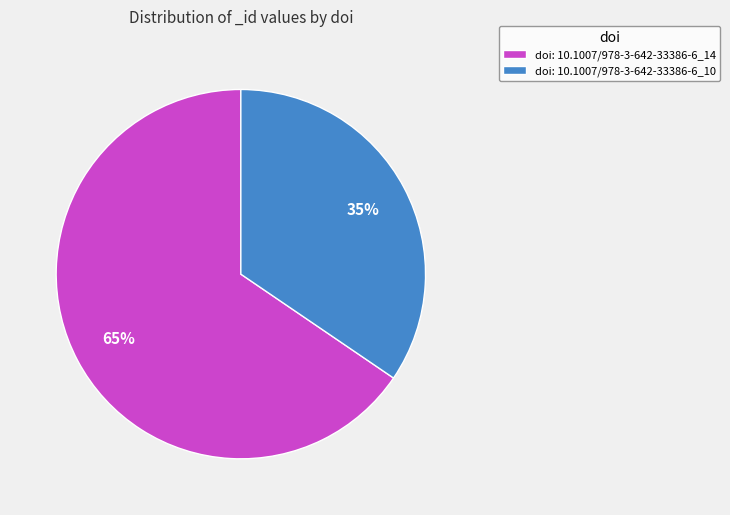

To the nearest percent, what percentage of the pie is doi: 10.1007/978-3-642-33386-6_10?

35%